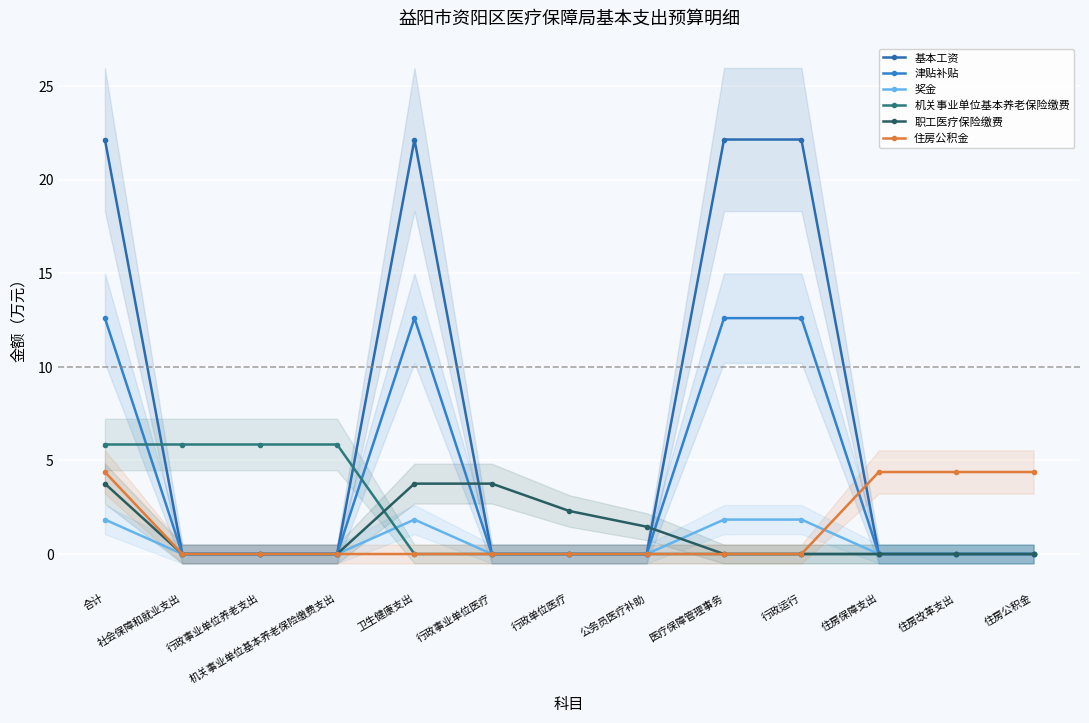

What is the difference between the maximum and minimum values in the 基本工资 series?

22.1